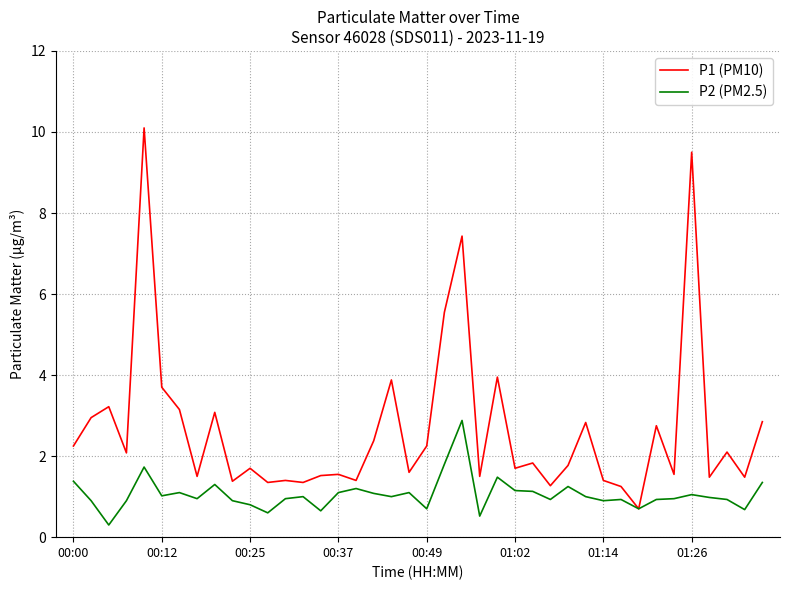

Which series has the largest total across all categories?

P1 (PM10)